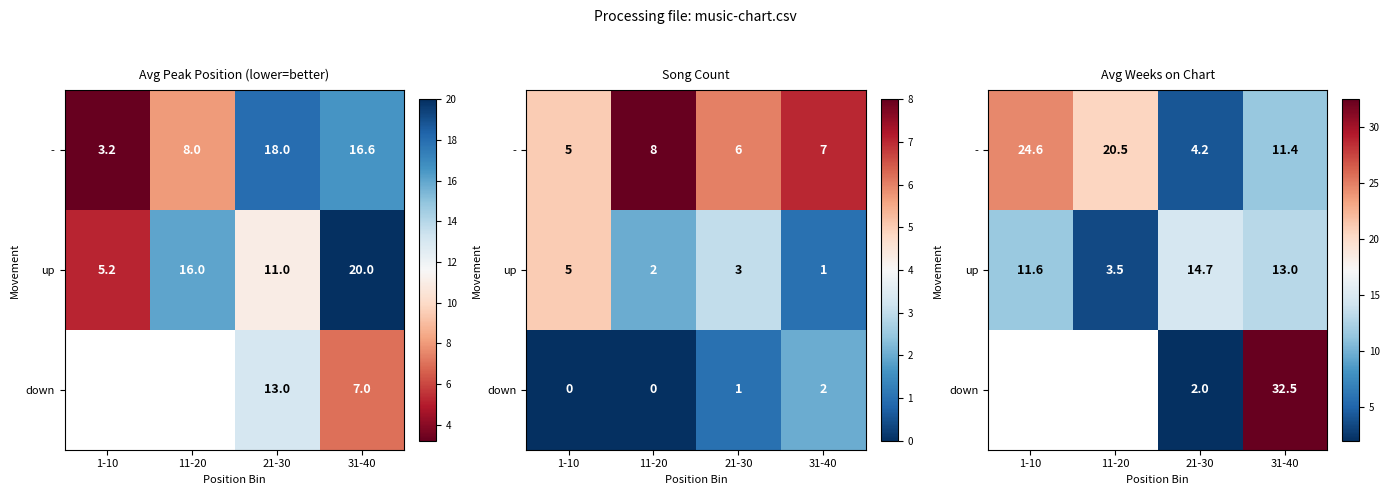

What is the difference between the highest and lowest values at 11-20?

17.0